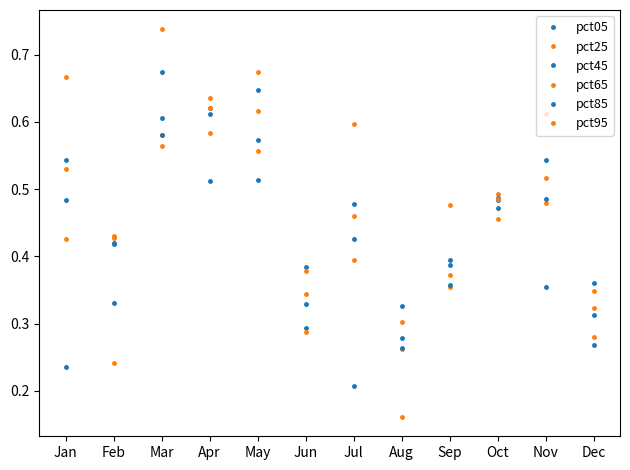

The value of pct45 at Aug is 0.3. True or false?

True